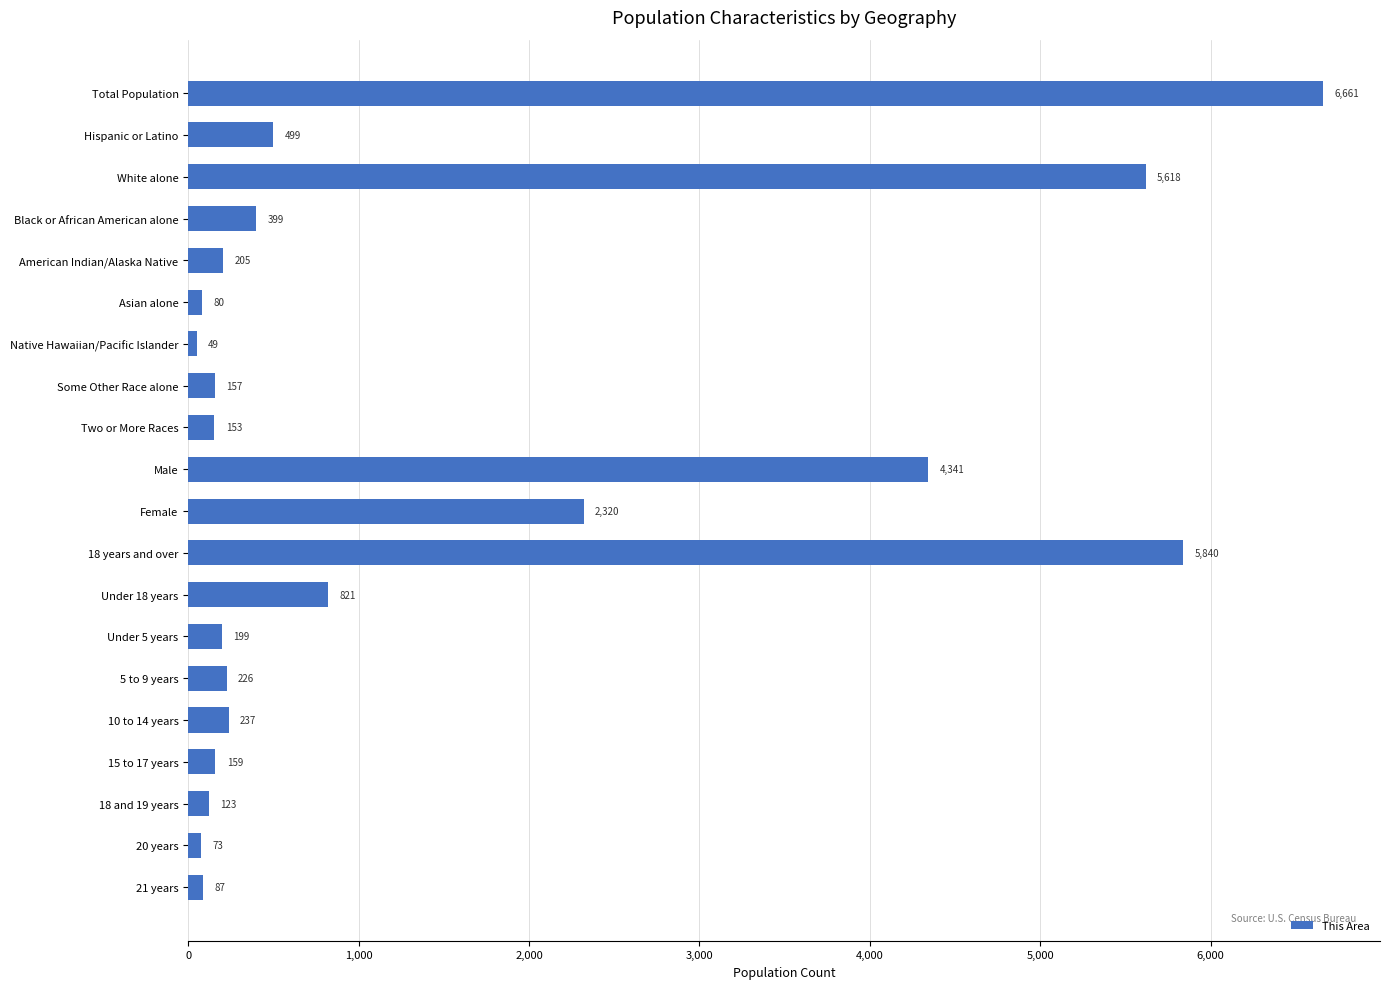

What is the label of the 20th bar from the top?

21 years